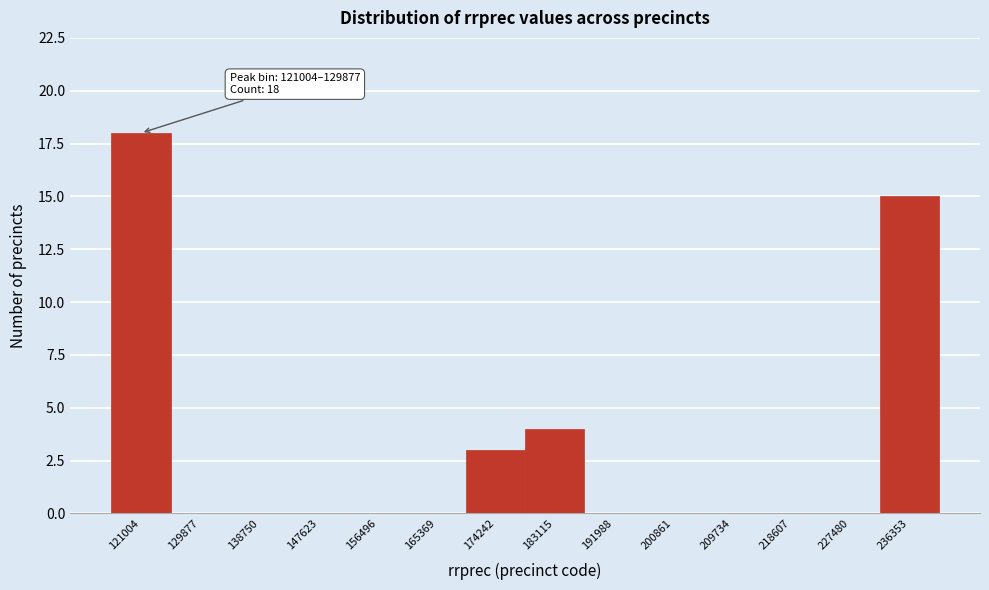

Reading left to right, extract all data points from this chart.

121004=18	129877=0	138750=0	147623=0	156496=0	165369=0	174242=3	183115=4	191988=0	200861=0	209734=0	218607=0	227480=0	236353=15